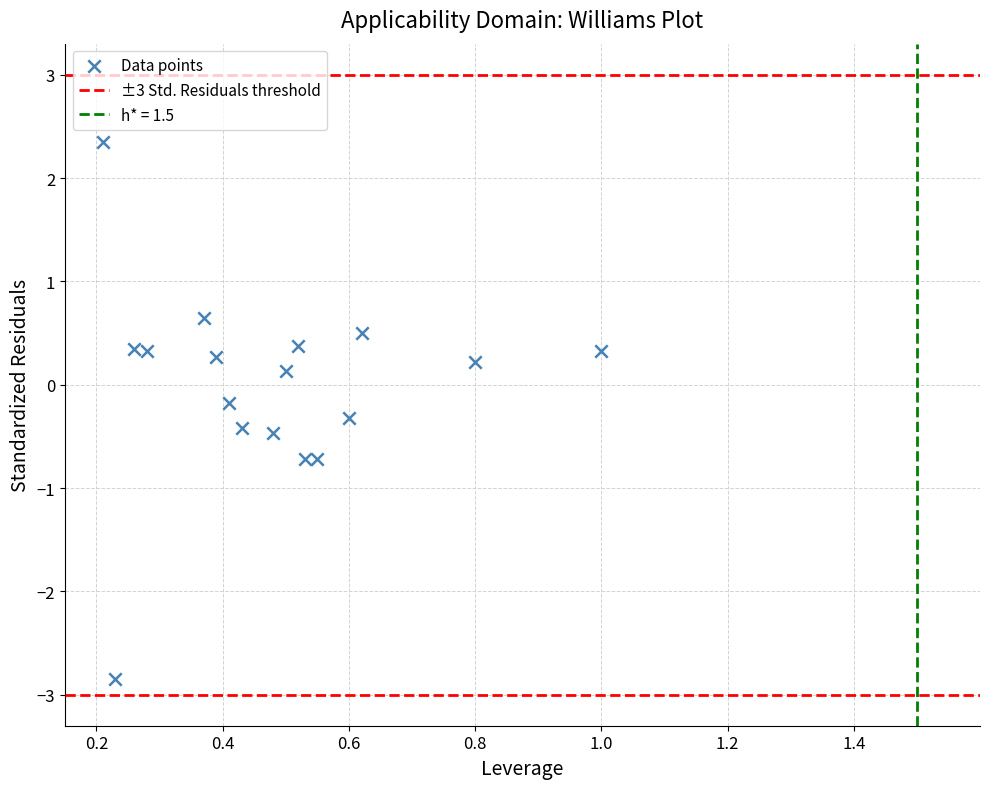

What is the range of Y values (max minus min)?

5.2